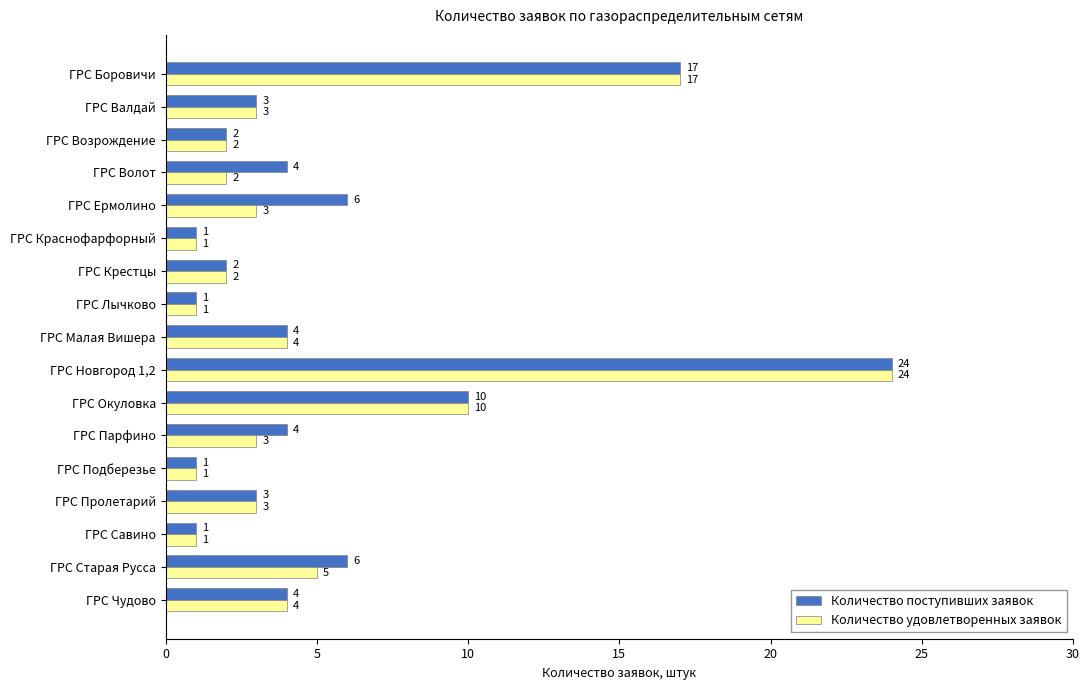

List the series in order of their overall mean, lowest first.

Количество удовлетворенных заявок, Количество поступивших заявок